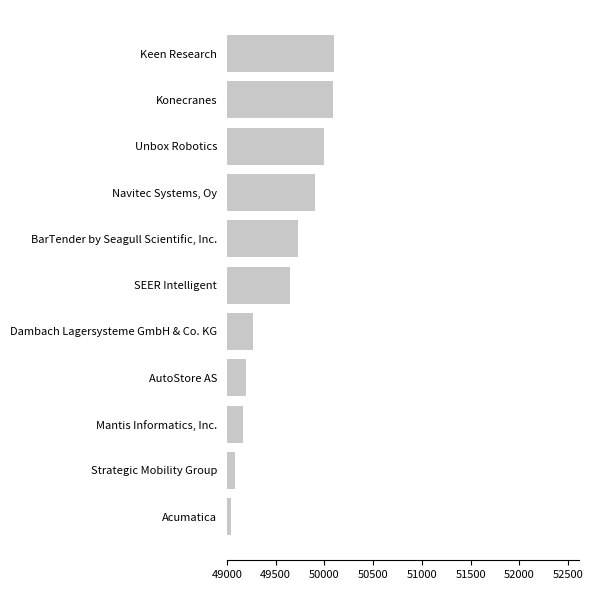

What is the change in value from Acumatica to Mantis Informatics, Inc.?

+130